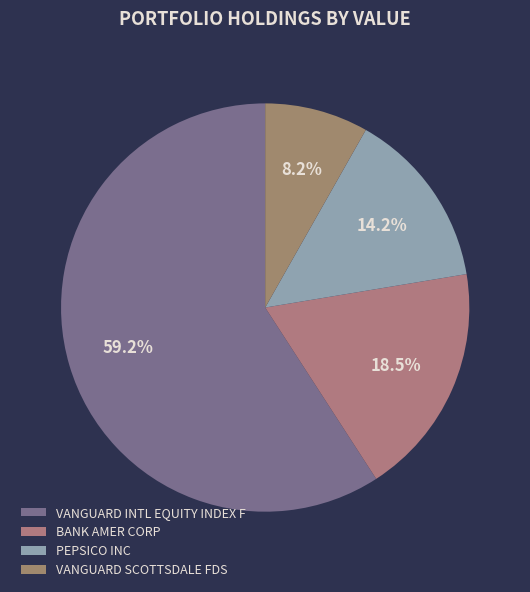

Which category has the biggest portion of the pie?

VANGUARD INTL EQUITY INDEX F